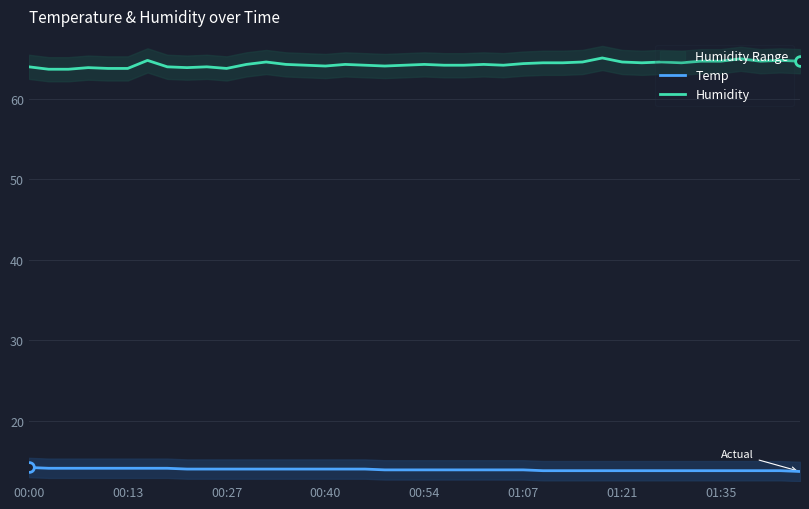

Between 16 and 13, which is larger?

16